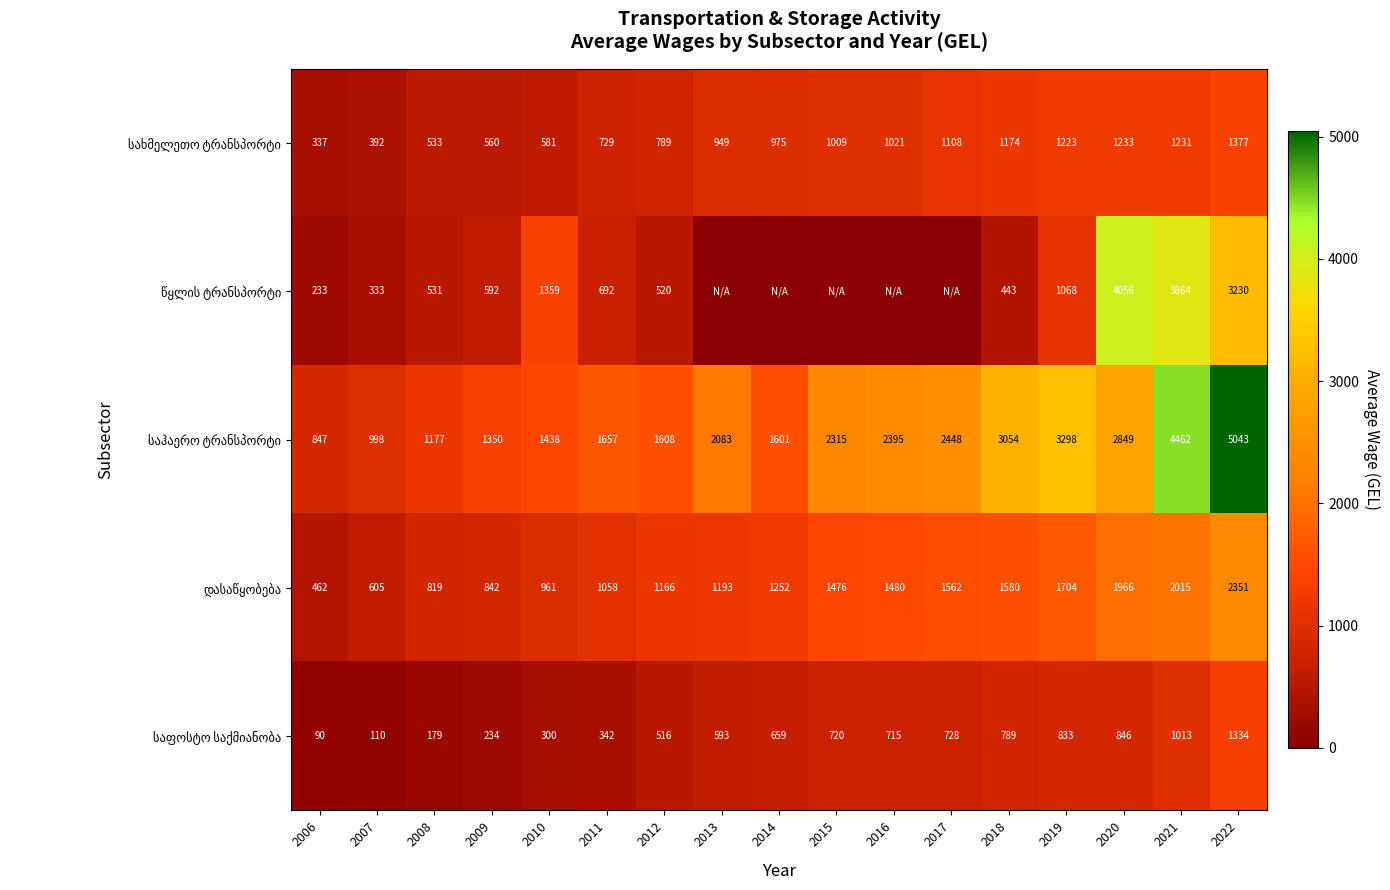

What is the spread (max minus min) of values at 2022?

3709